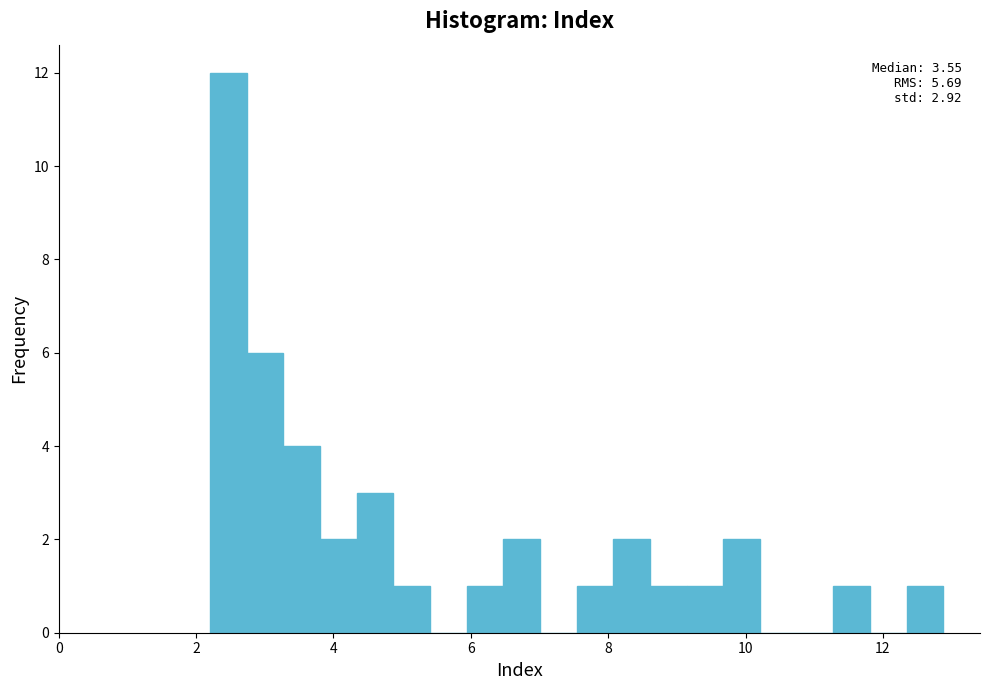

Around what value on the x-axis is the tallest bar? Give the approximate position of its centre, as read against the axis.

2.4